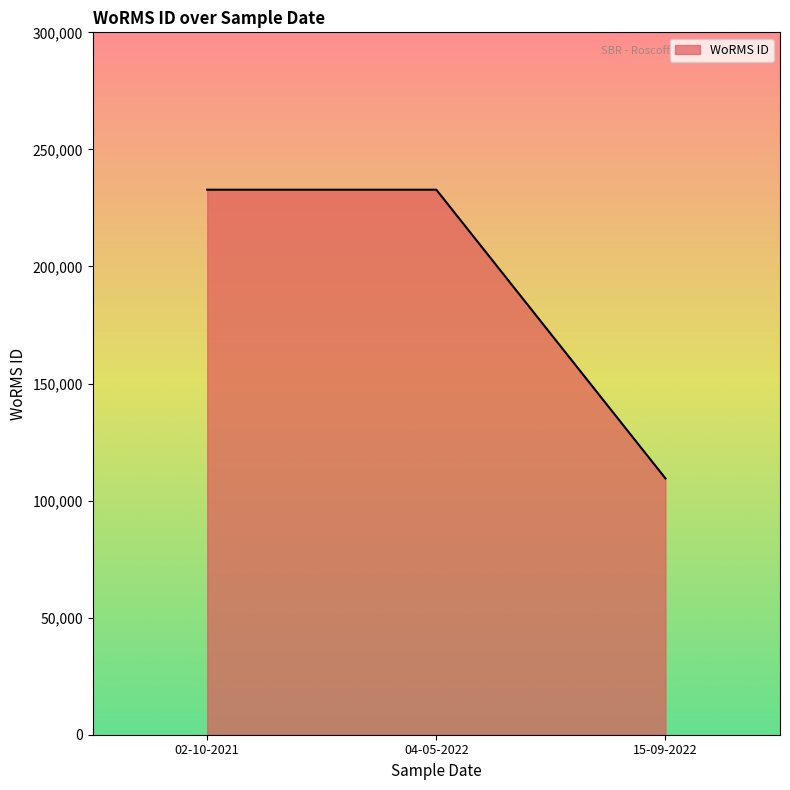

Between 04-05-2022 and 15-09-2022, which is larger?

04-05-2022